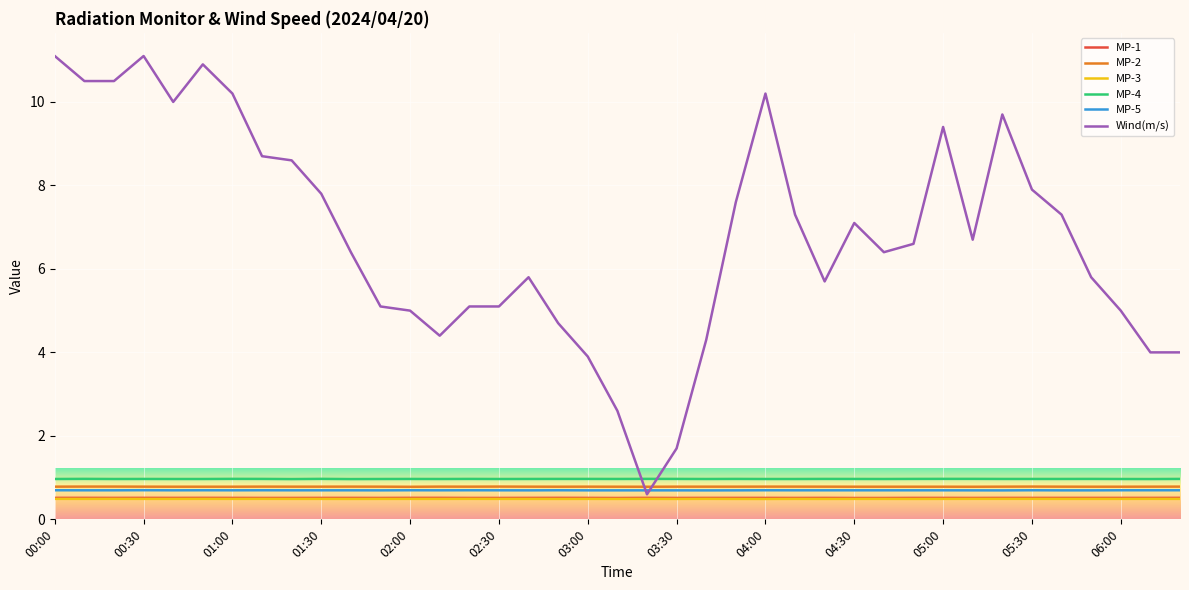

True or false: MP-5 and MP-4 cross at least once.

False